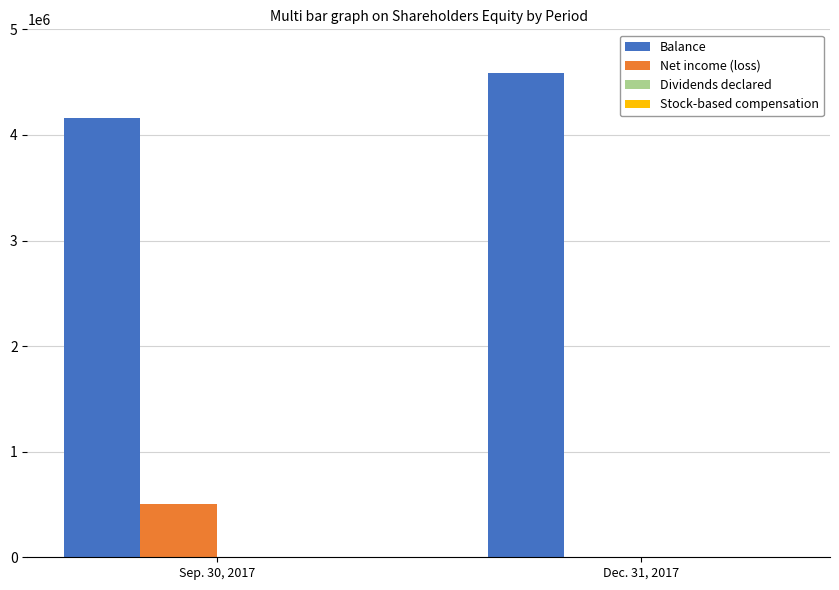

At which category is the sum across all series the highest?

Sep. 30, 2017